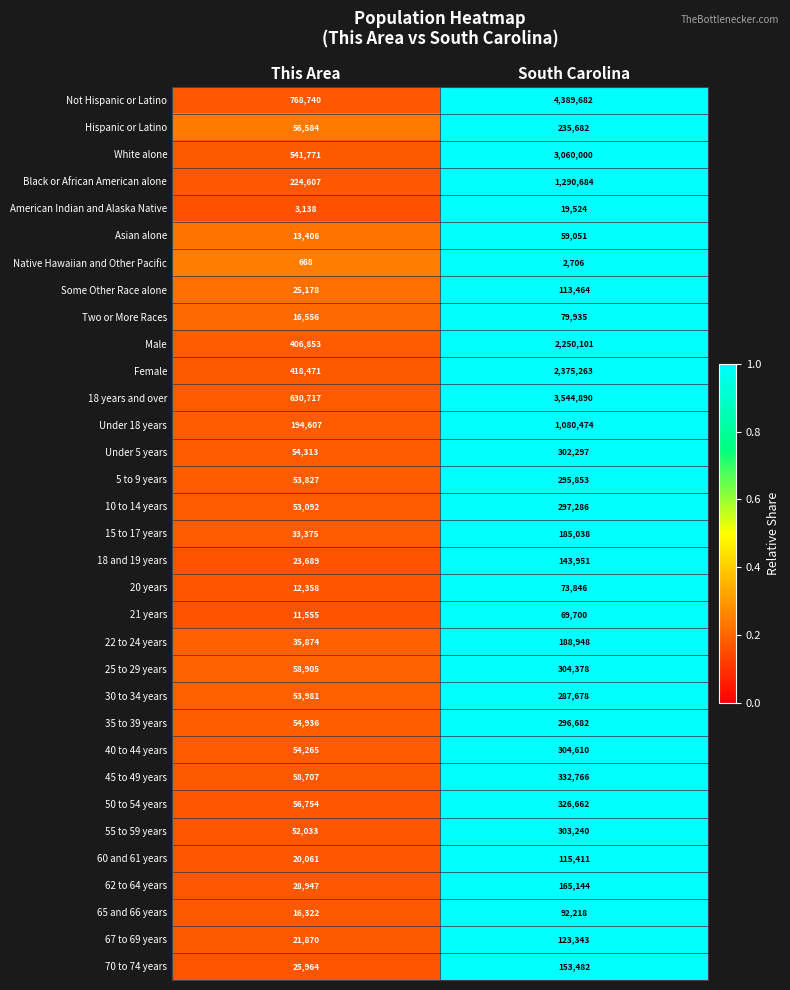

Which series has the widest spread of values?

Not Hispanic or Latino